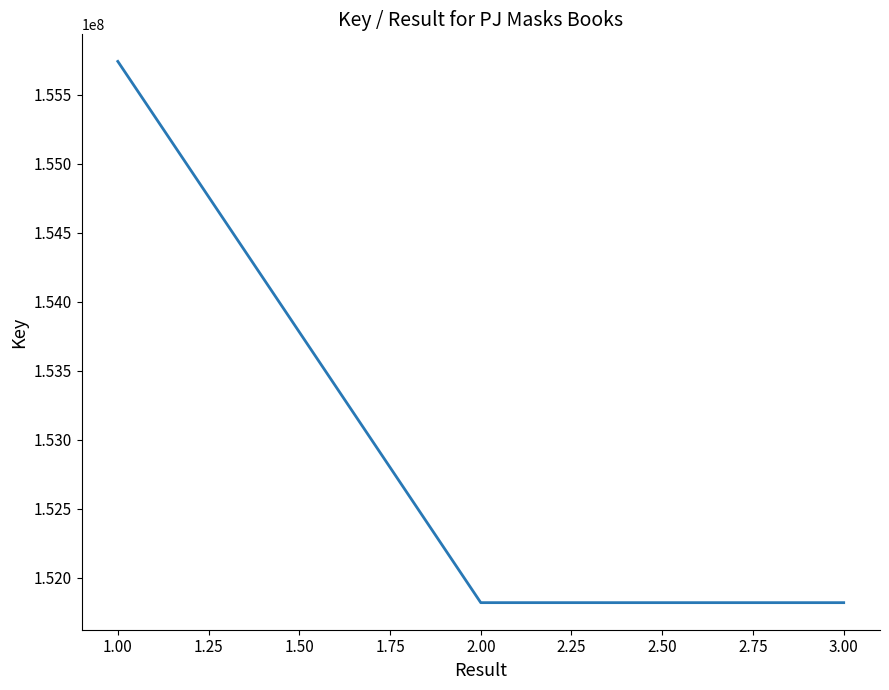

The value at 1.00 is 45414595. True or false?

False